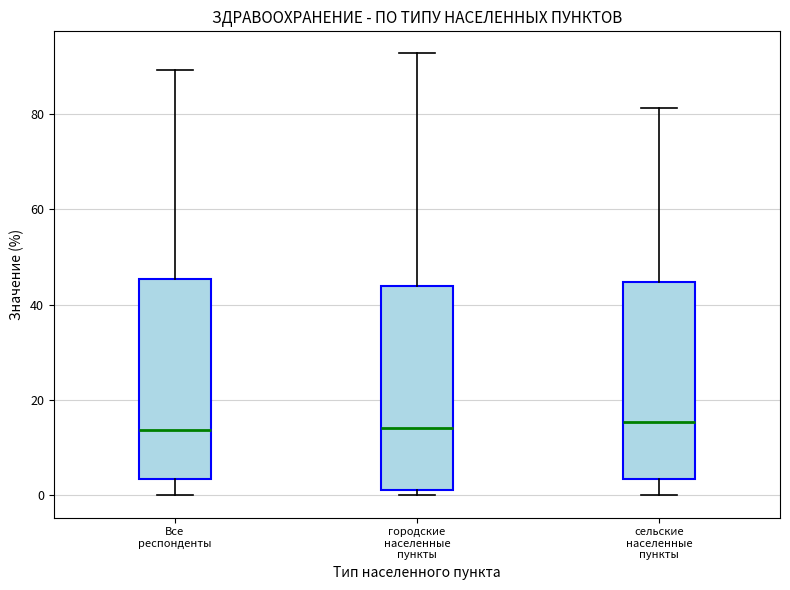

Where does the lower whisker of the box for сельские населенные пункты end on the y-axis? The values are not printed on the chart, so give them approximately, as read against the axis.

0